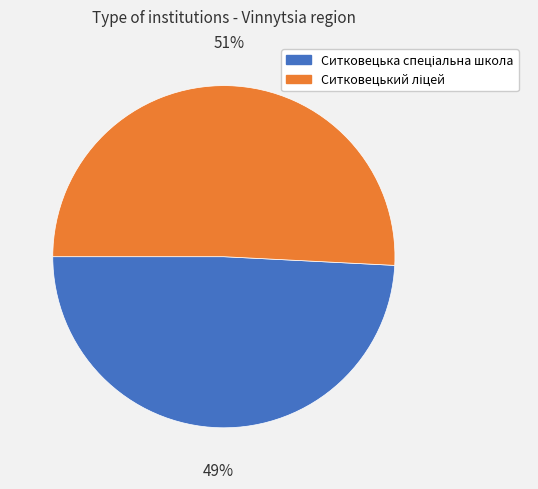

Does any single category account for the majority?

Yes